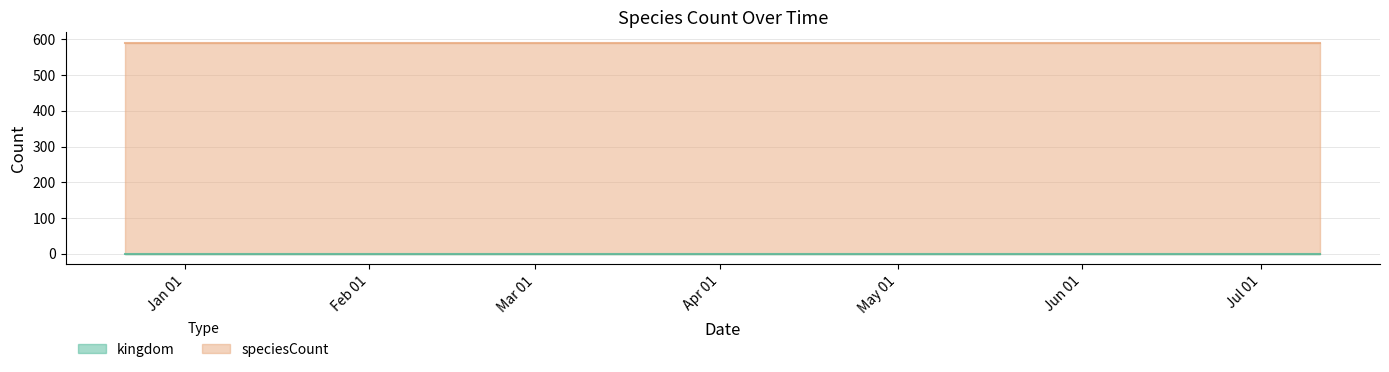

List the series in order of their overall mean, highest first.

speciesCount, kingdom